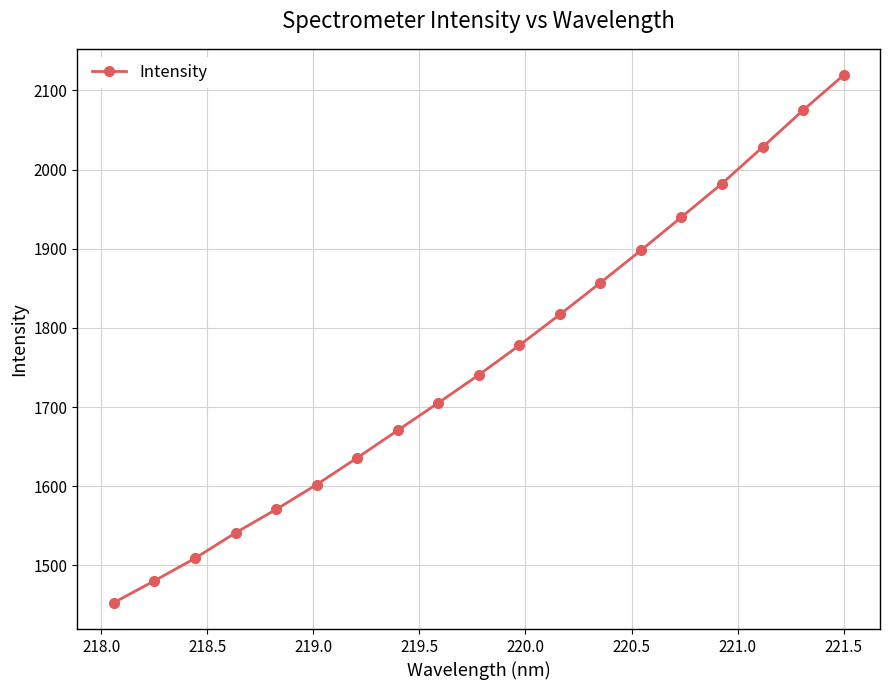

Reading left to right, transcribe all the data shown in this chart.

1452.8	1480.5	1508.8	1541.1	1570.6	1602.0	1635.8	1670.5	1705.2	1740.6	1777.9	1816.9	1857.0	1898.0	1940.0	1982.3	2028.3	2074.9	2119.2